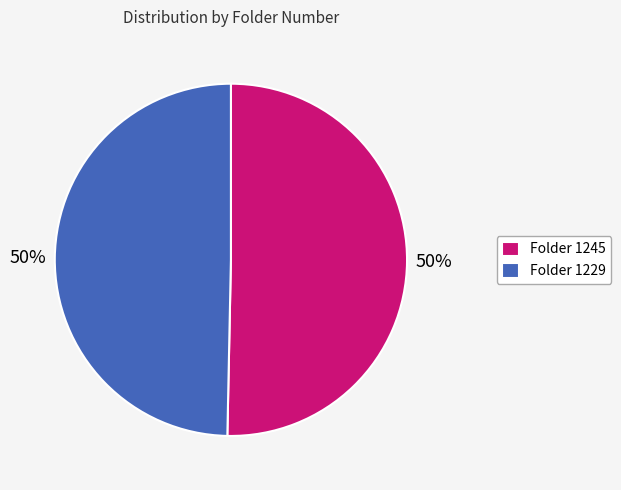

To the nearest percent, what portion does Folder 1229 represent?

50%